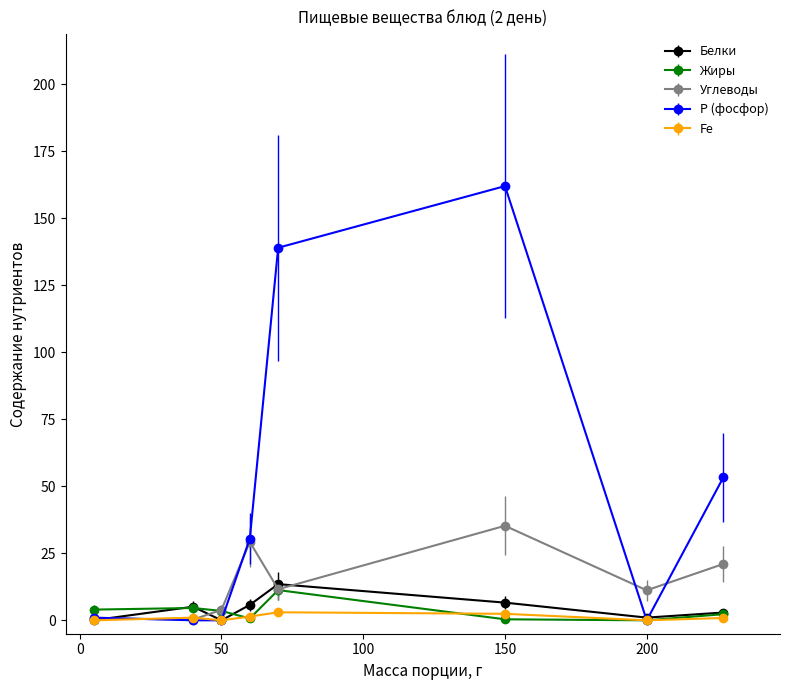

What are all the series names shown in the legend?

Белки, Жиры, Углеводы, Р (фосфор), Fe